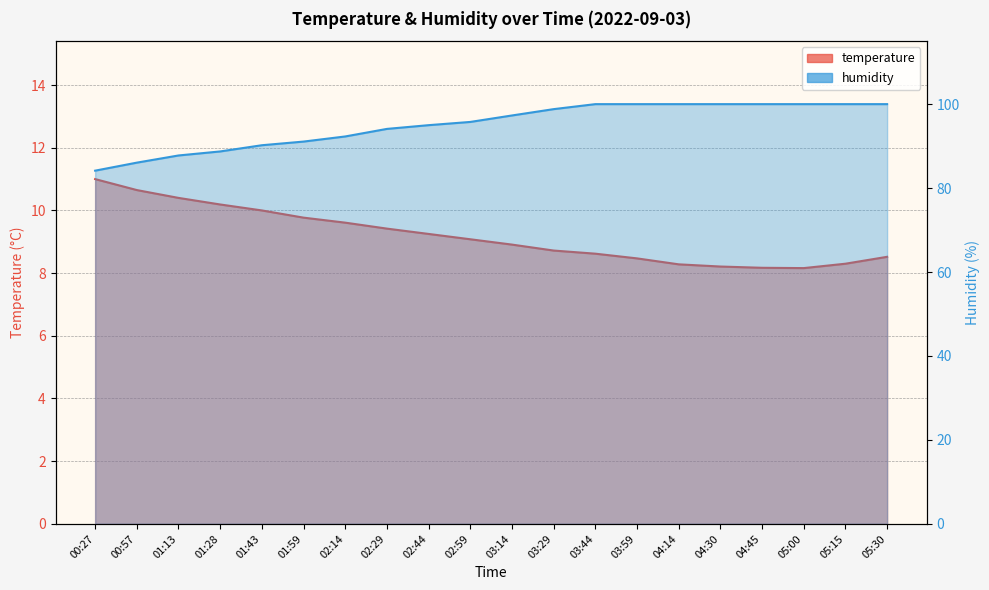

What is the sum of all temperature values?

183.7